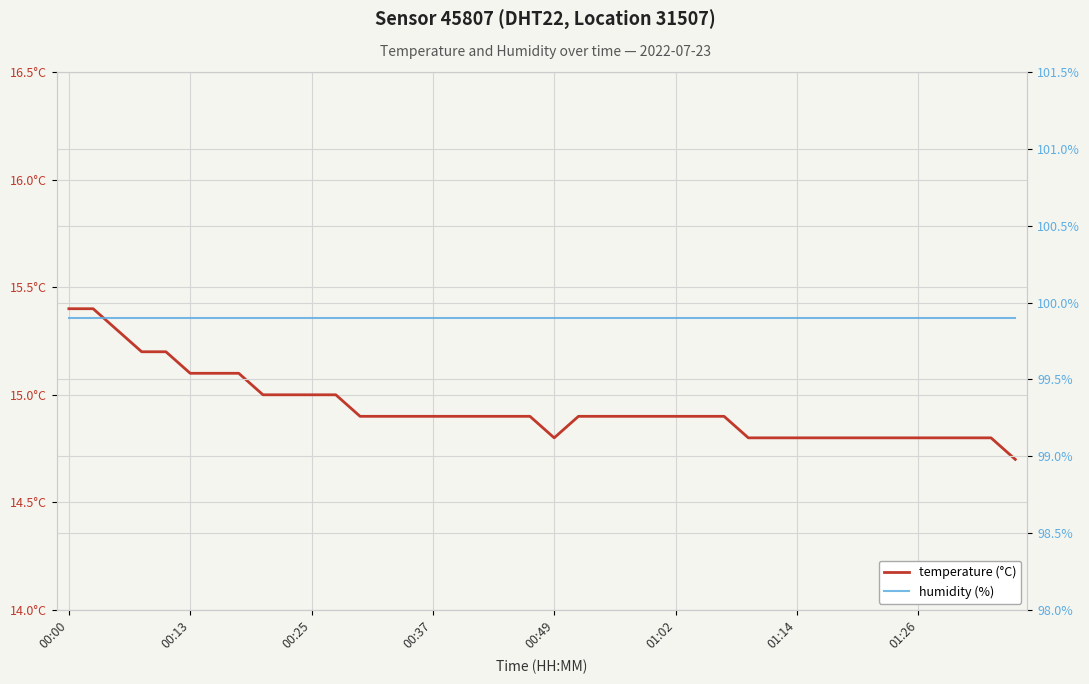

How many interior local valleys does the temperature series have?

1